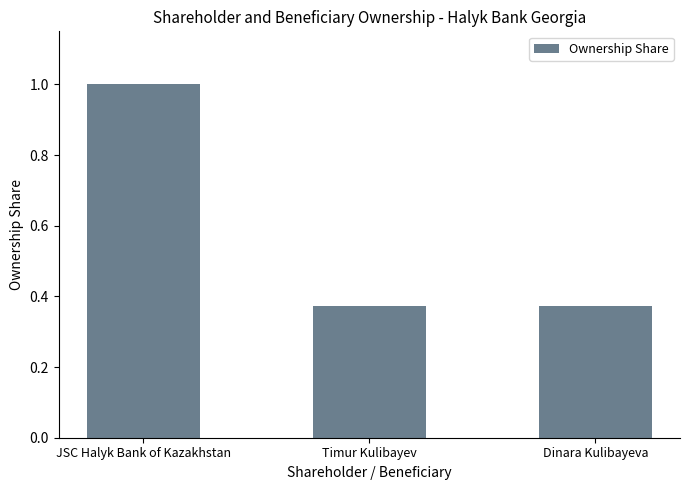

What is the maximum value shown in the chart?

1.0